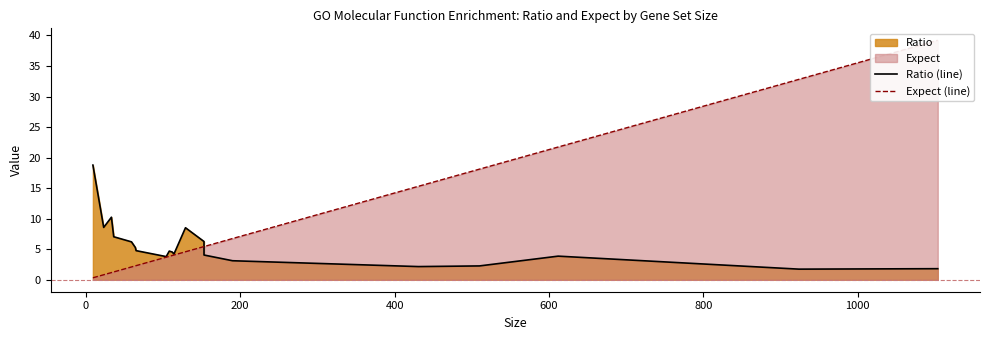

What is the maximum value for Ratio (line)?

18.8